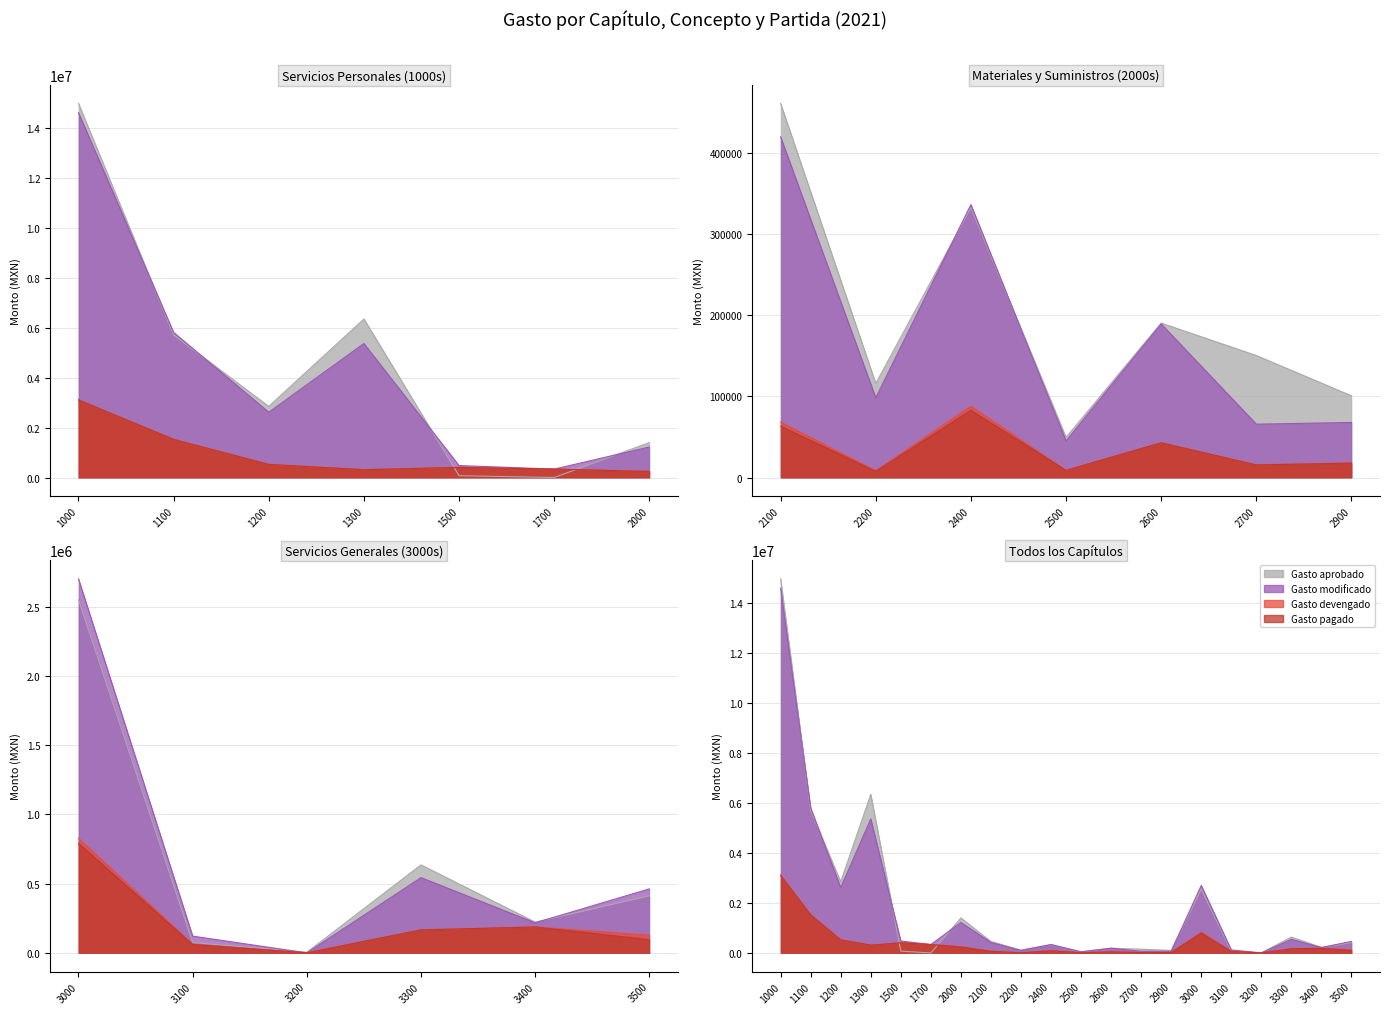

Which category has the highest value in the Gasto modificado series?

1000